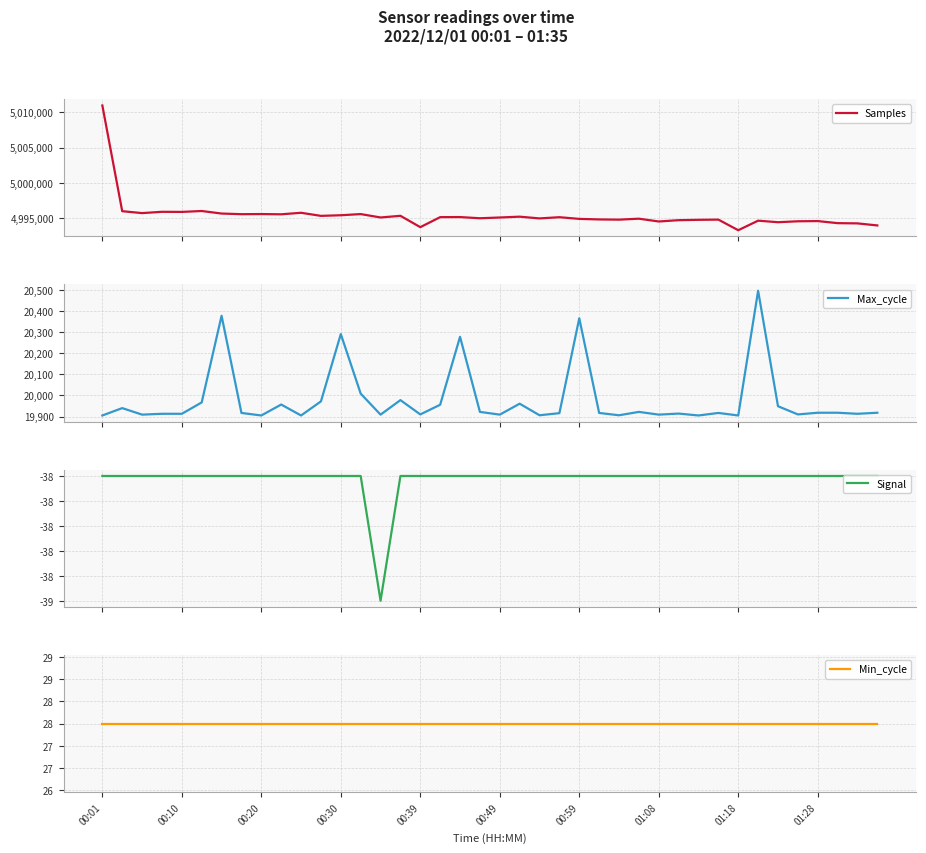

What is the lowest value of the Samples series?

4993259